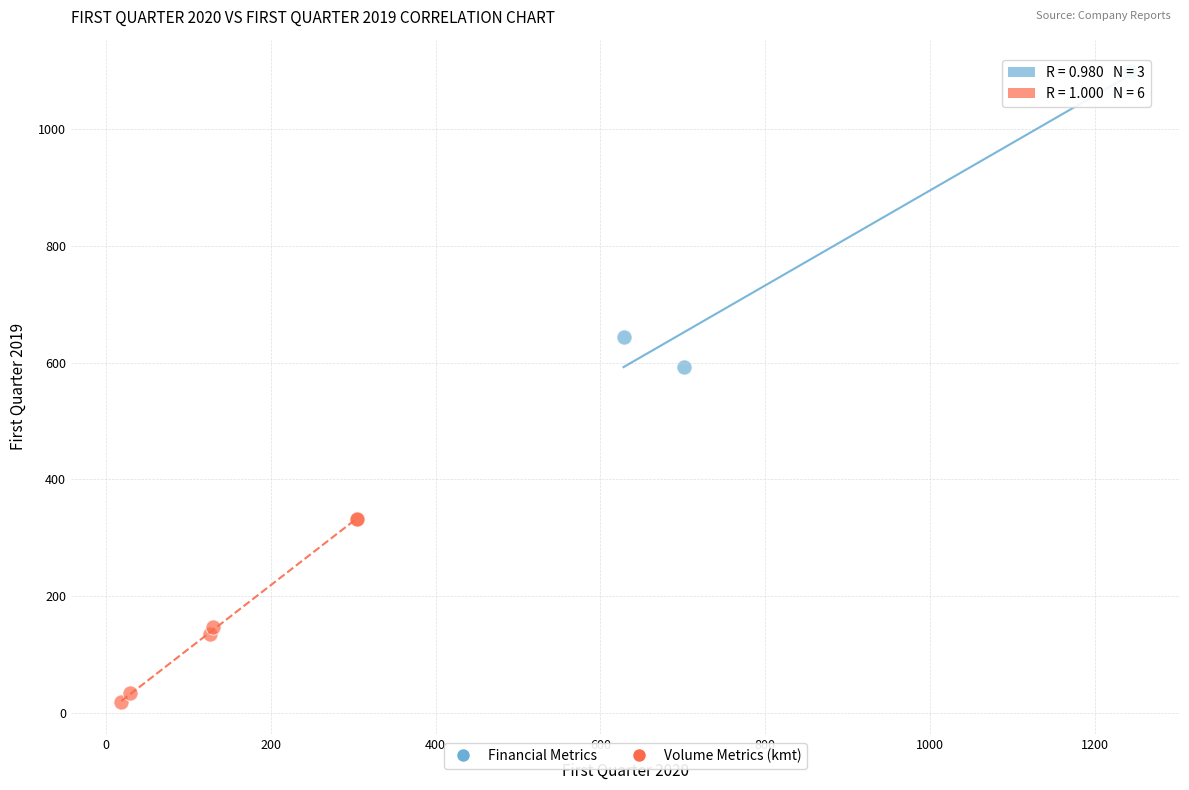

Which series reaches the minimum Y coordinate?

Volume Metrics (kmt)